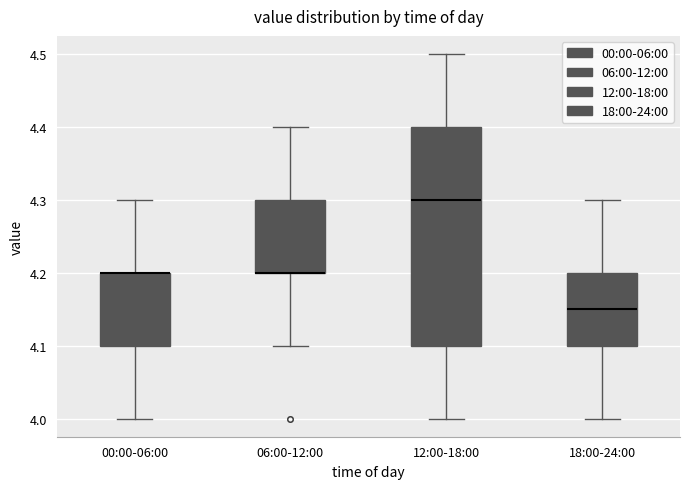

Where does the lower whisker of the box for 00:00-06:00 end on the y-axis? The values are not printed on the chart, so give them approximately, as read against the axis.

4.00